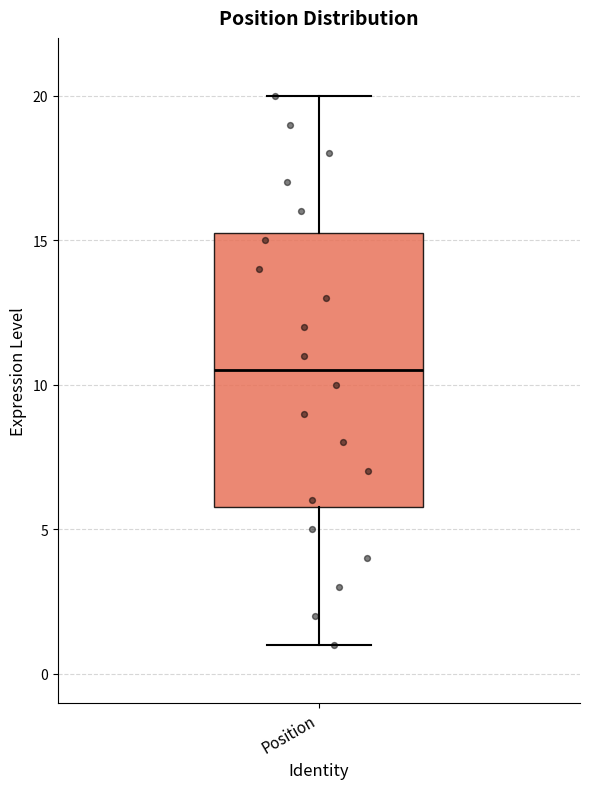

Read this box plot against the y-axis: the position of the median line, the range covered by the box, and the ends of both whiskers. The values are not printed on the chart, so give them approximately, as read against the axis.

median 10.5, box 6.0 to 15.5, whiskers 1.0 to 20.0